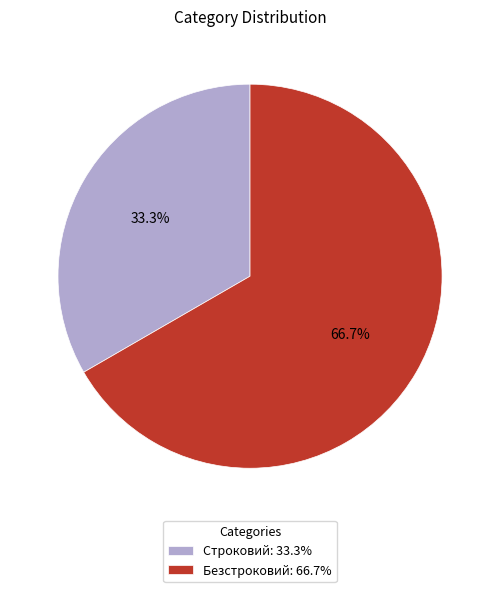

The Безстроковий slice represents 67% of the pie. True or false?

True